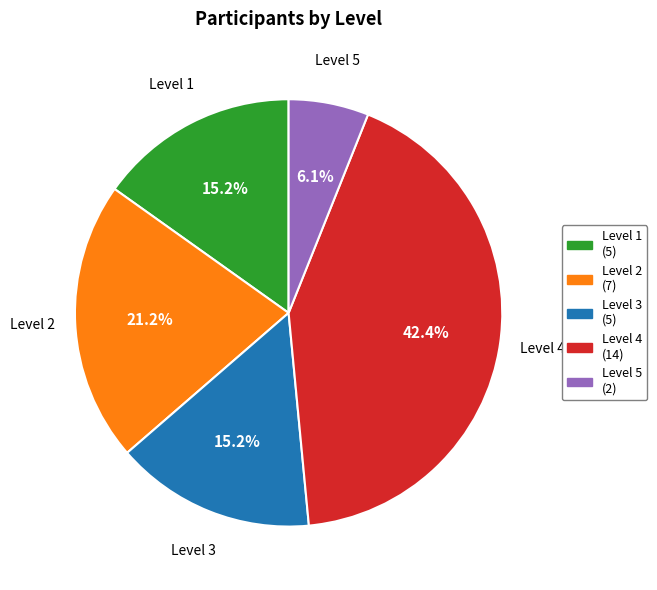

Combined, do Level 1 and Level 3 account for over 50%?

No